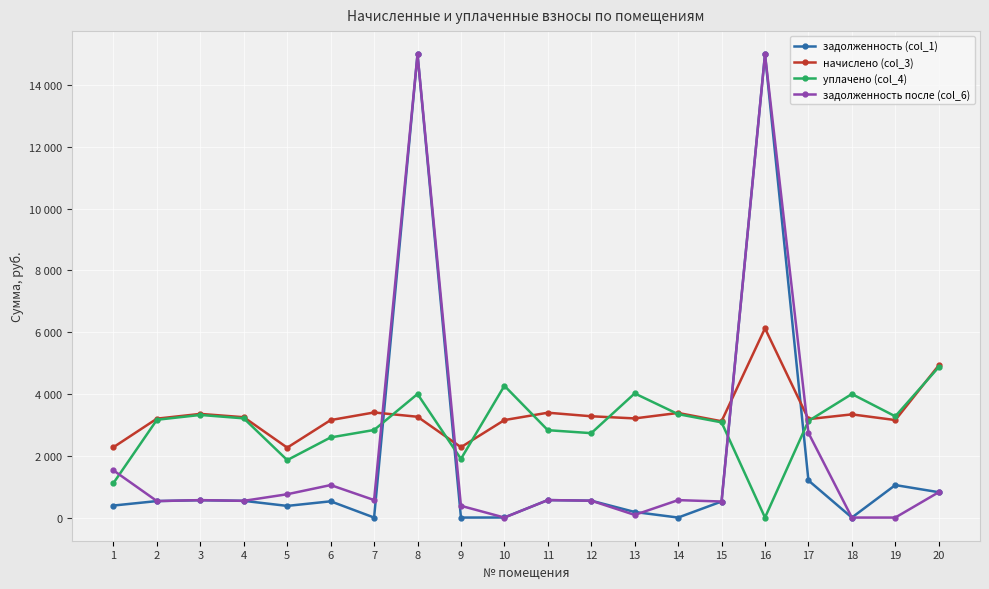

What is the maximum value for задолженность после (col_6)?

15000.0